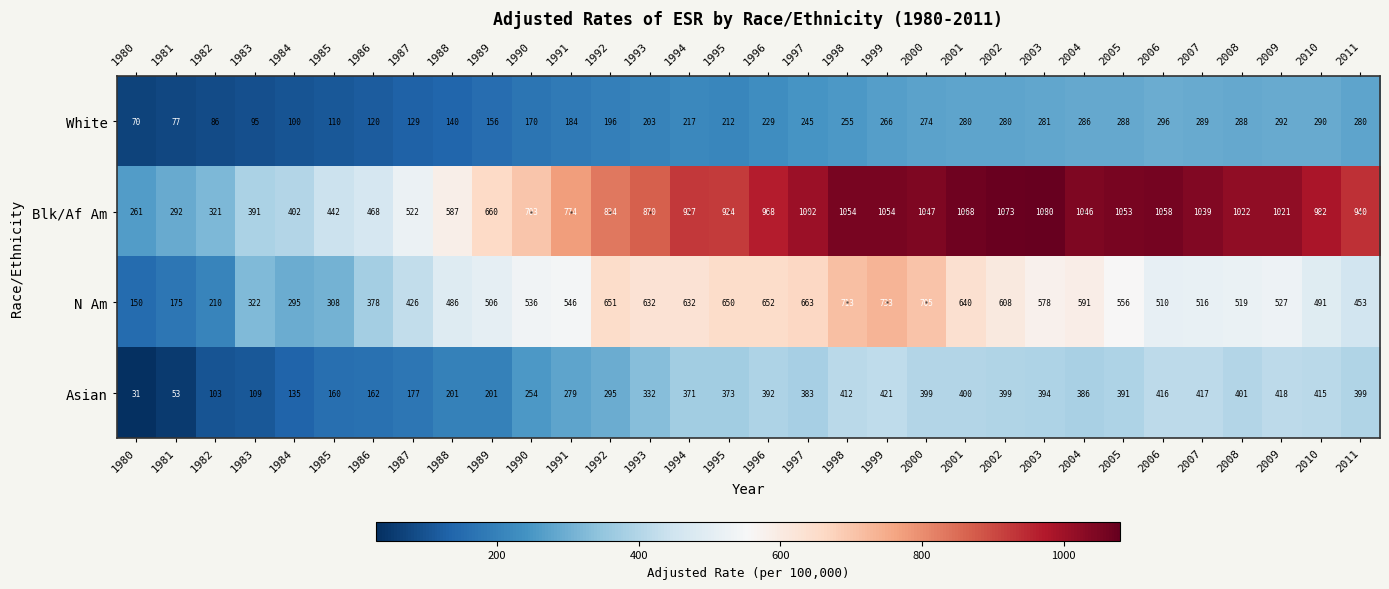

Where is White nearest to the value 183?

1991